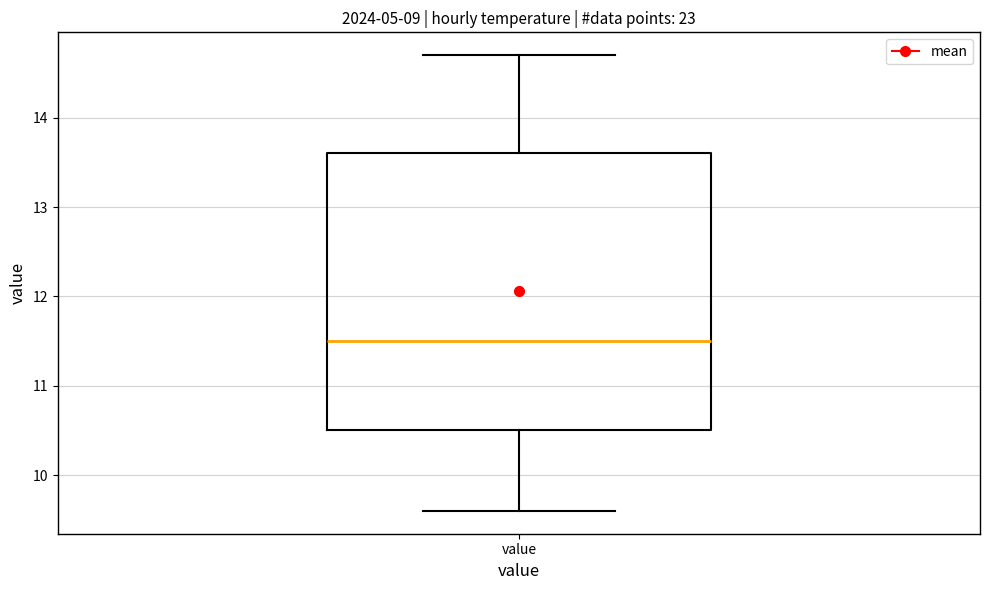

Where does the median line of the box for value sit on the y-axis? The values are not printed on the chart, so give them approximately, as read against the axis.

11.5